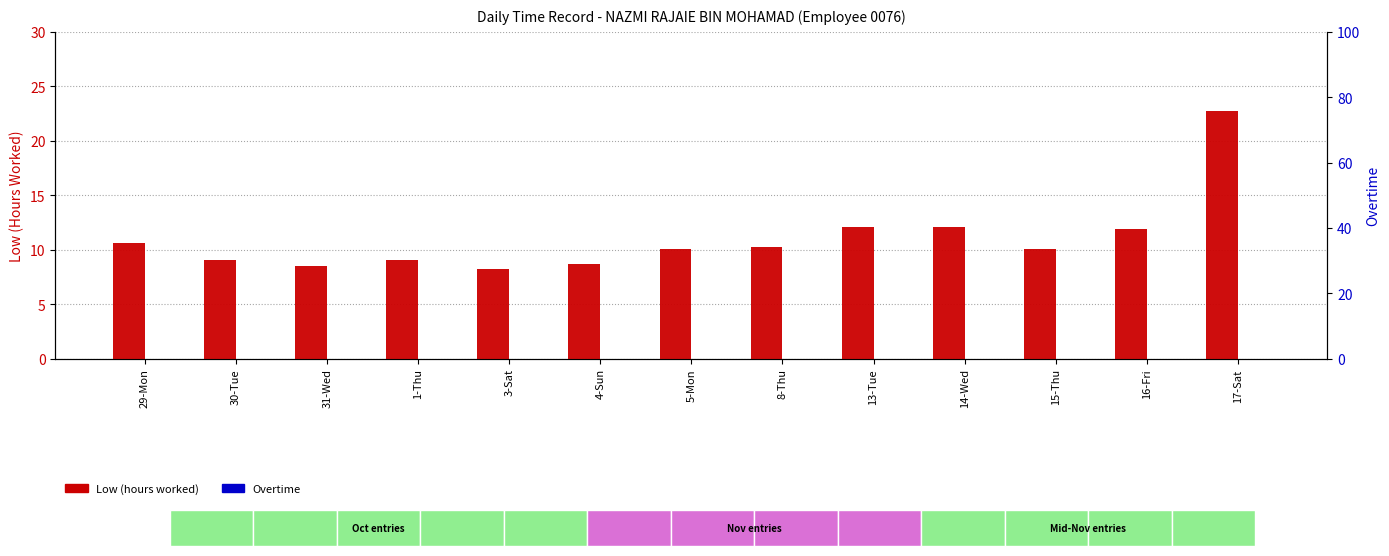

Rank the categories by Overtime value from lowest to highest.

29-Mon, 30-Tue, 31-Wed, 1-Thu, 3-Sat, 4-Sun, 5-Mon, 8-Thu, 13-Tue, 14-Wed, 15-Thu, 16-Fri, 17-Sat